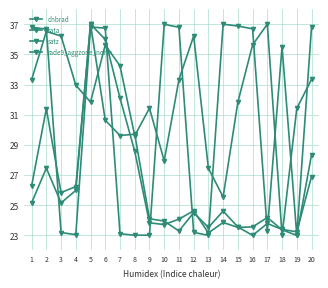

Where do dnbrad and rade9_aggzone_norm first cross each other?

7 and 8